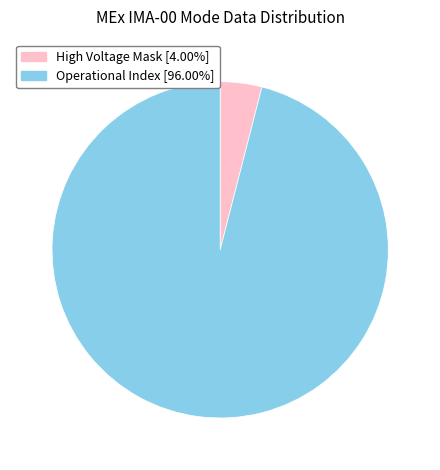

How many segments does this pie chart have?

2